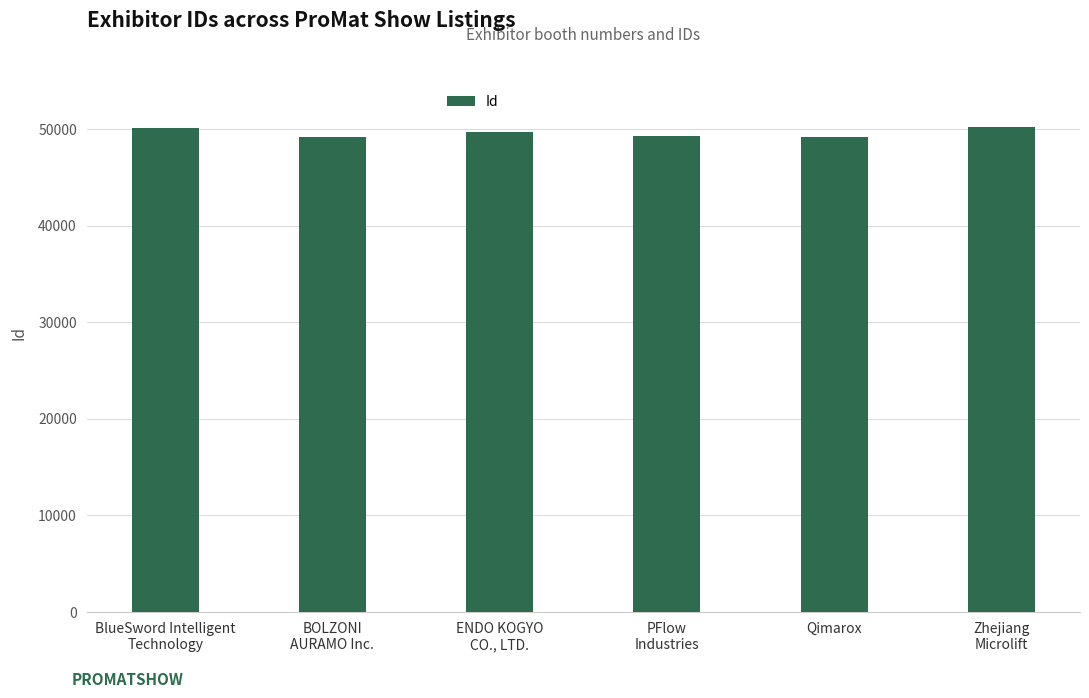

The value at BlueSword Intelligent
Technology is 50107. True or false?

True